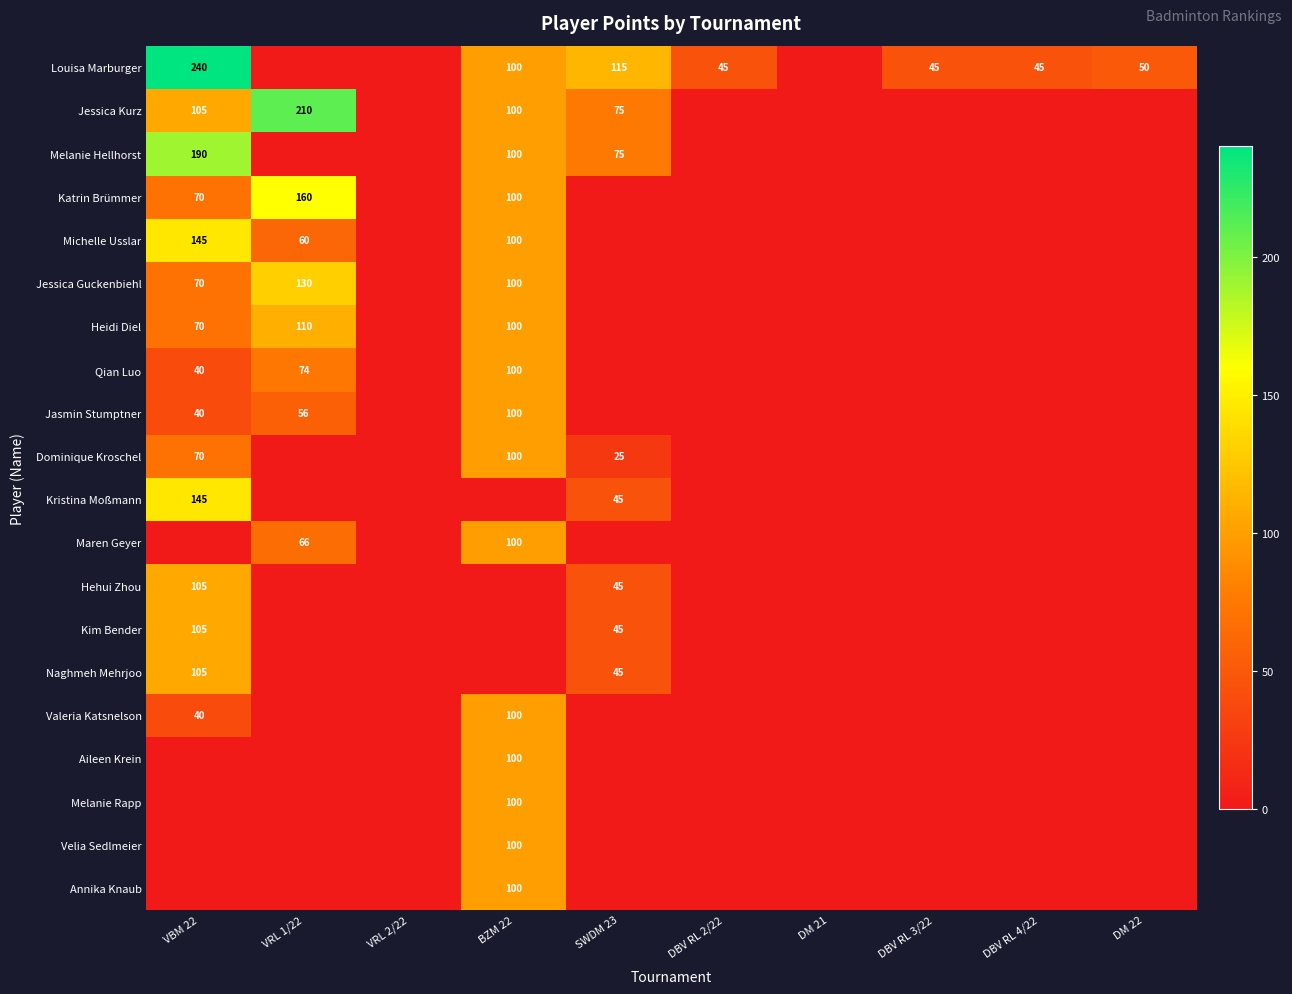

Which label corresponds to the largest value in the chart?

VBM 22